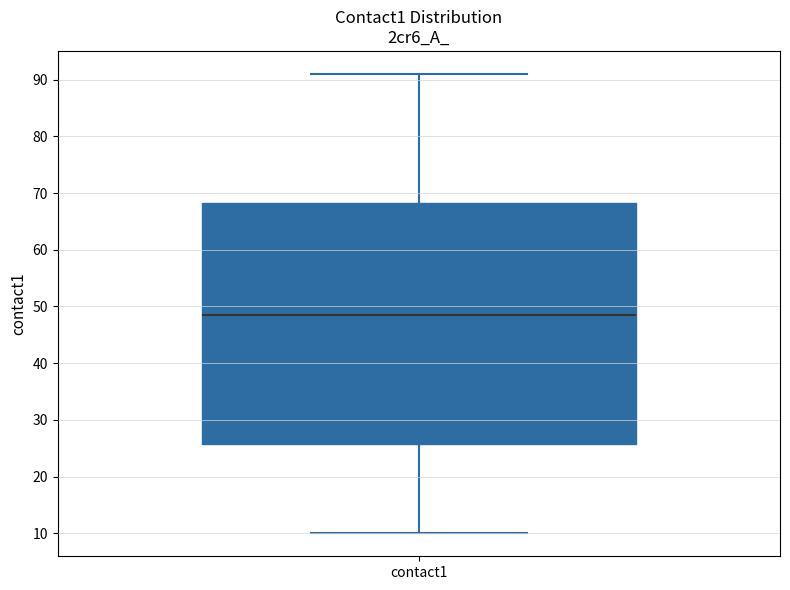

Read this box plot against the y-axis: the position of the median line, the range covered by the box, and the ends of both whiskers. The values are not printed on the chart, so give them approximately, as read against the axis.

median 49, box 26 to 68, whiskers 10 to 91